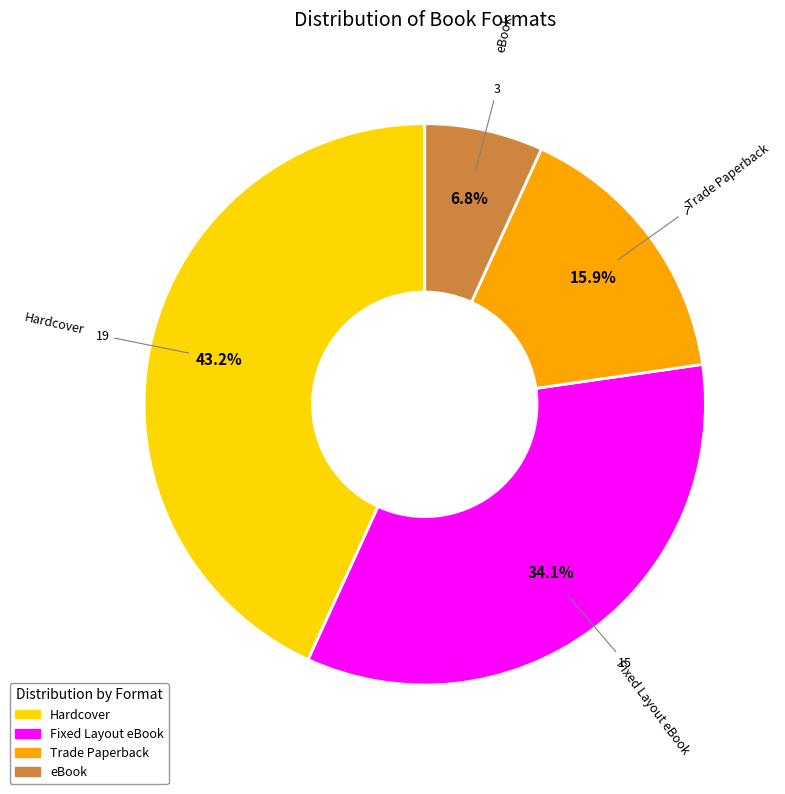

What portion of the pie excludes Hardcover?

56.8%